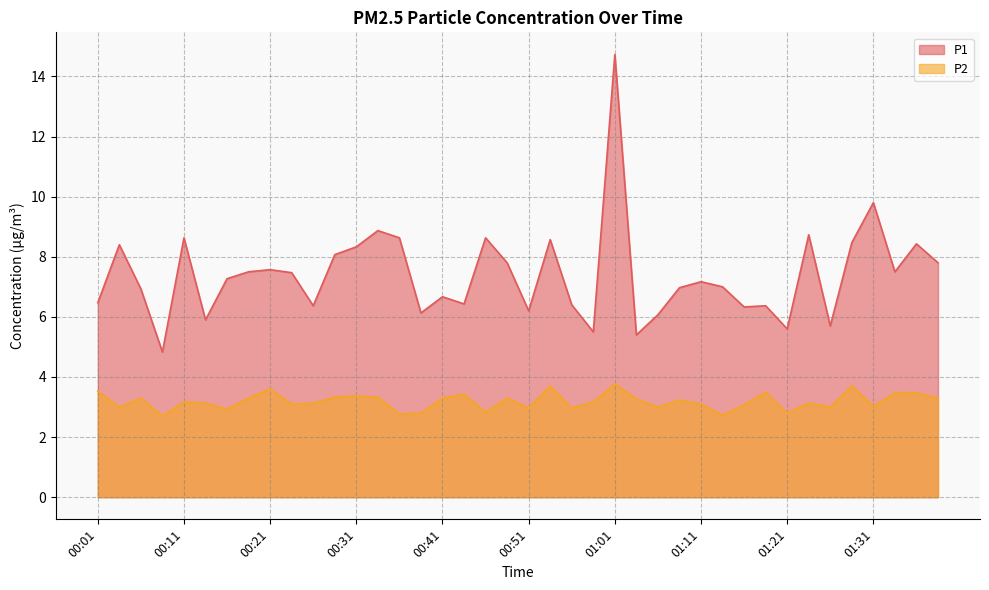

List the series in order of their peak value, lowest first.

P2, P1